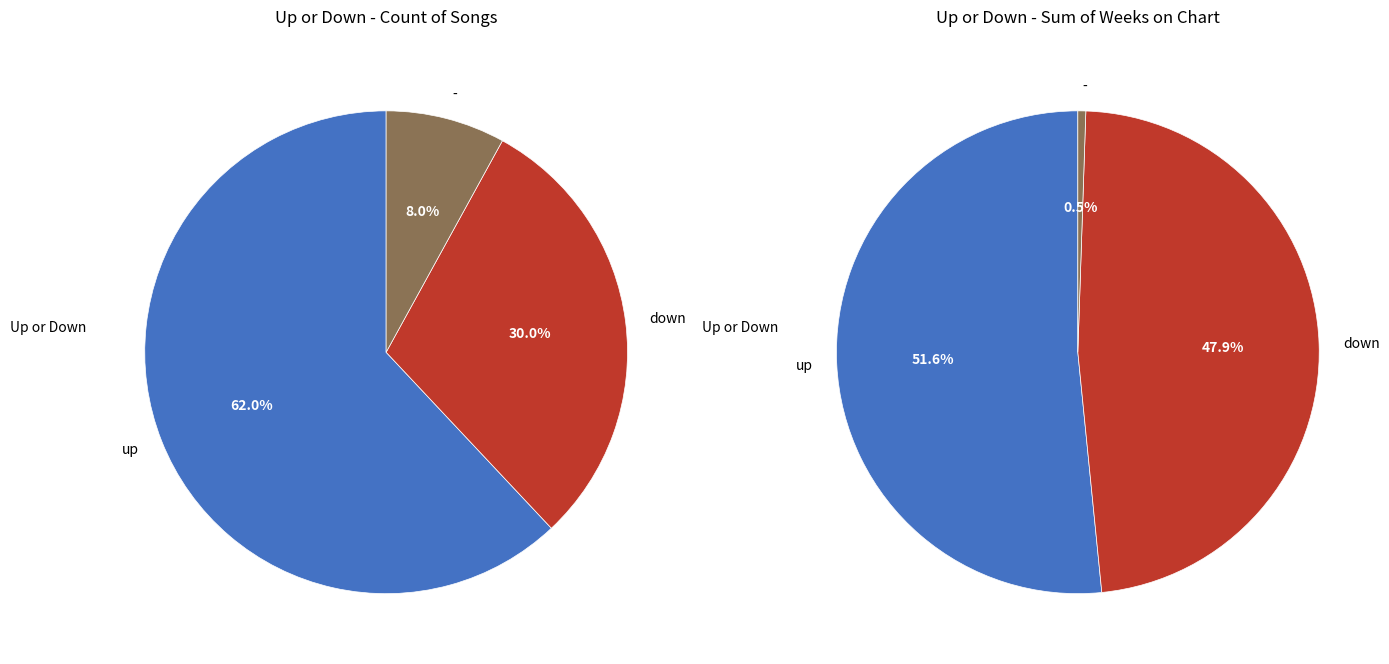

To the nearest percent, what is the difference between the largest and smallest slice percentages?

54%